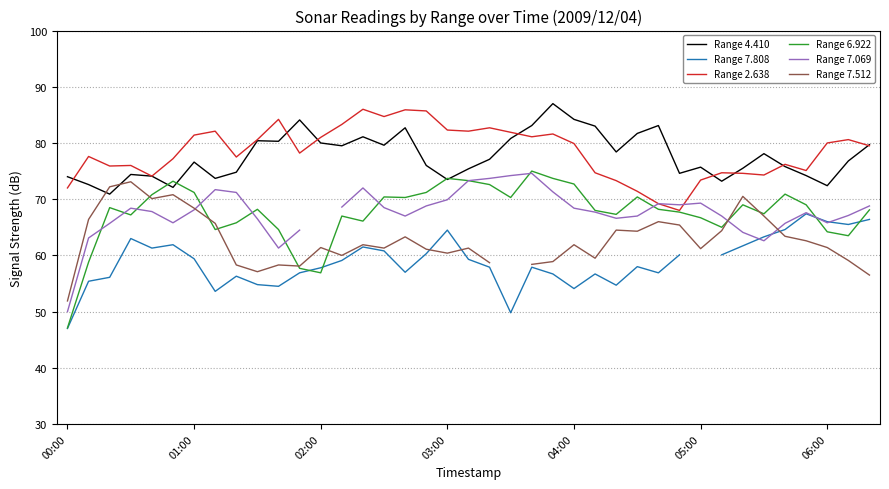

Does the chart have visible grid lines?

Yes